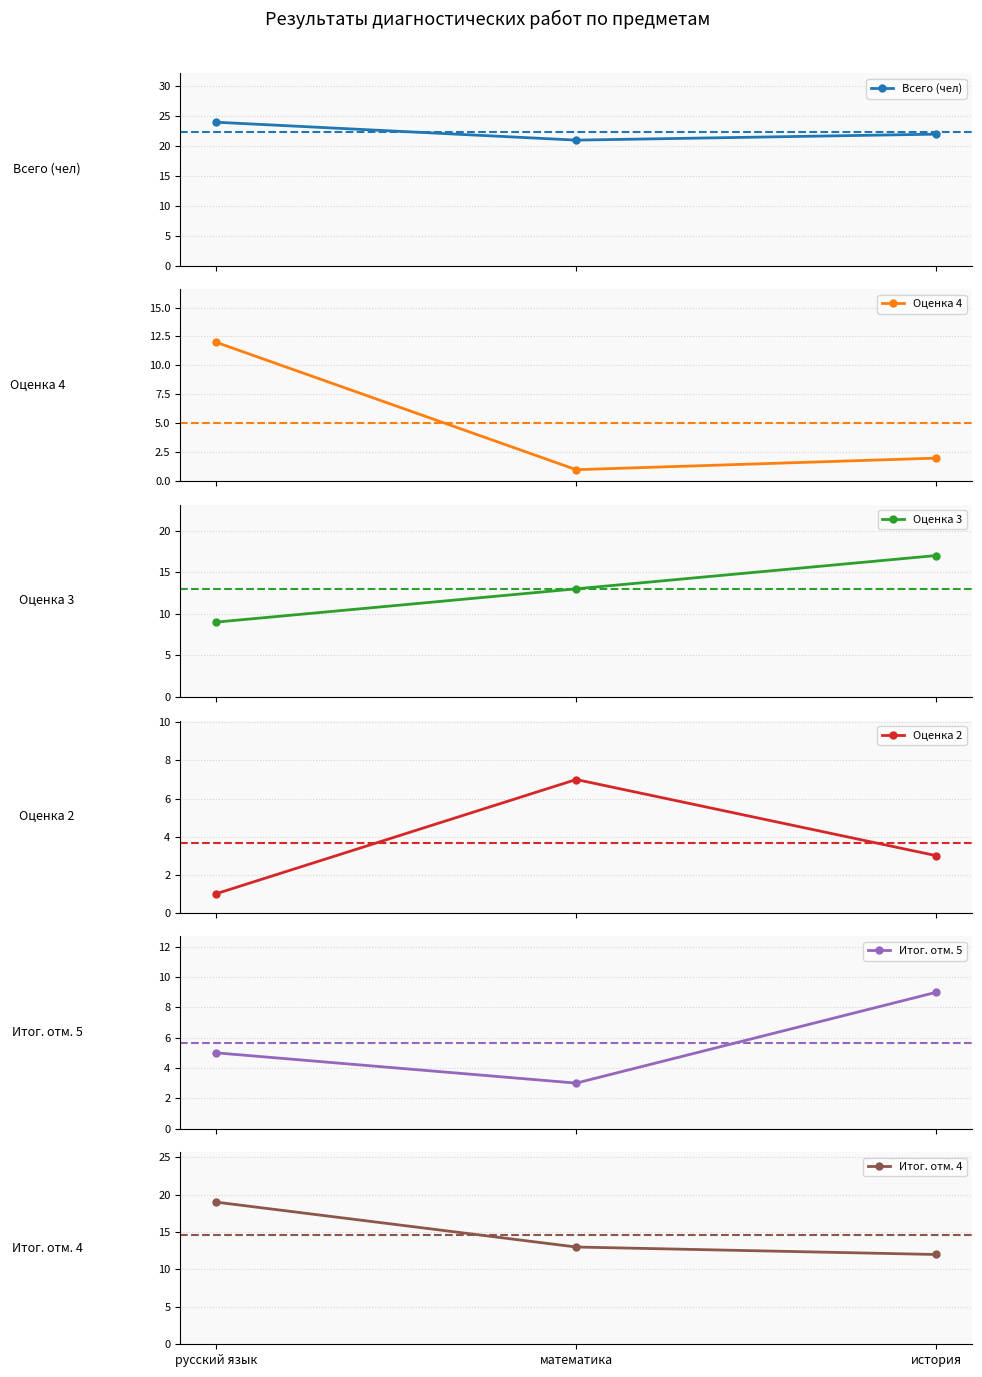

What is the value of the Оценка 2 point at the 2nd from the left?

7